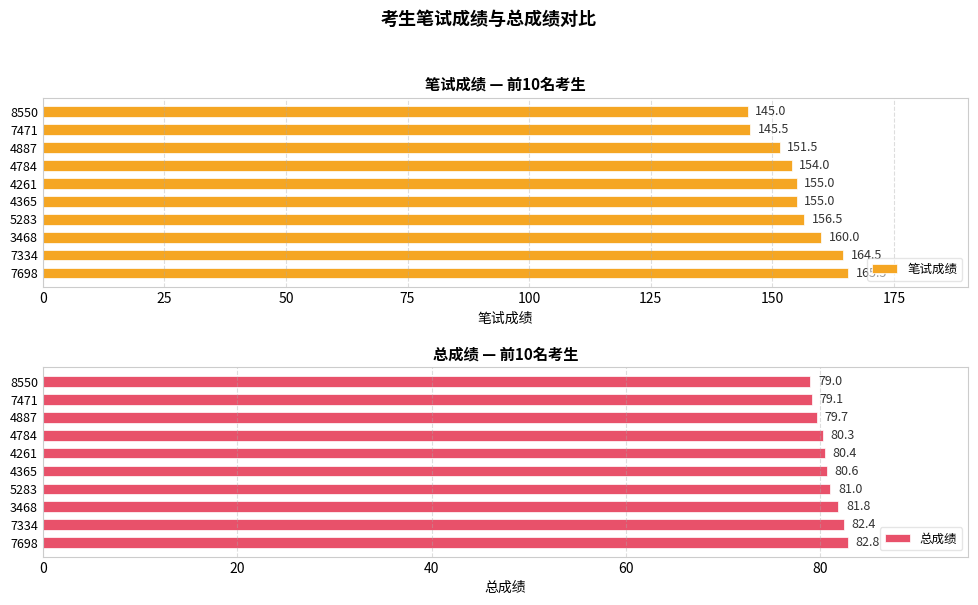

Read the 笔试成绩 value at 4261.

155.0